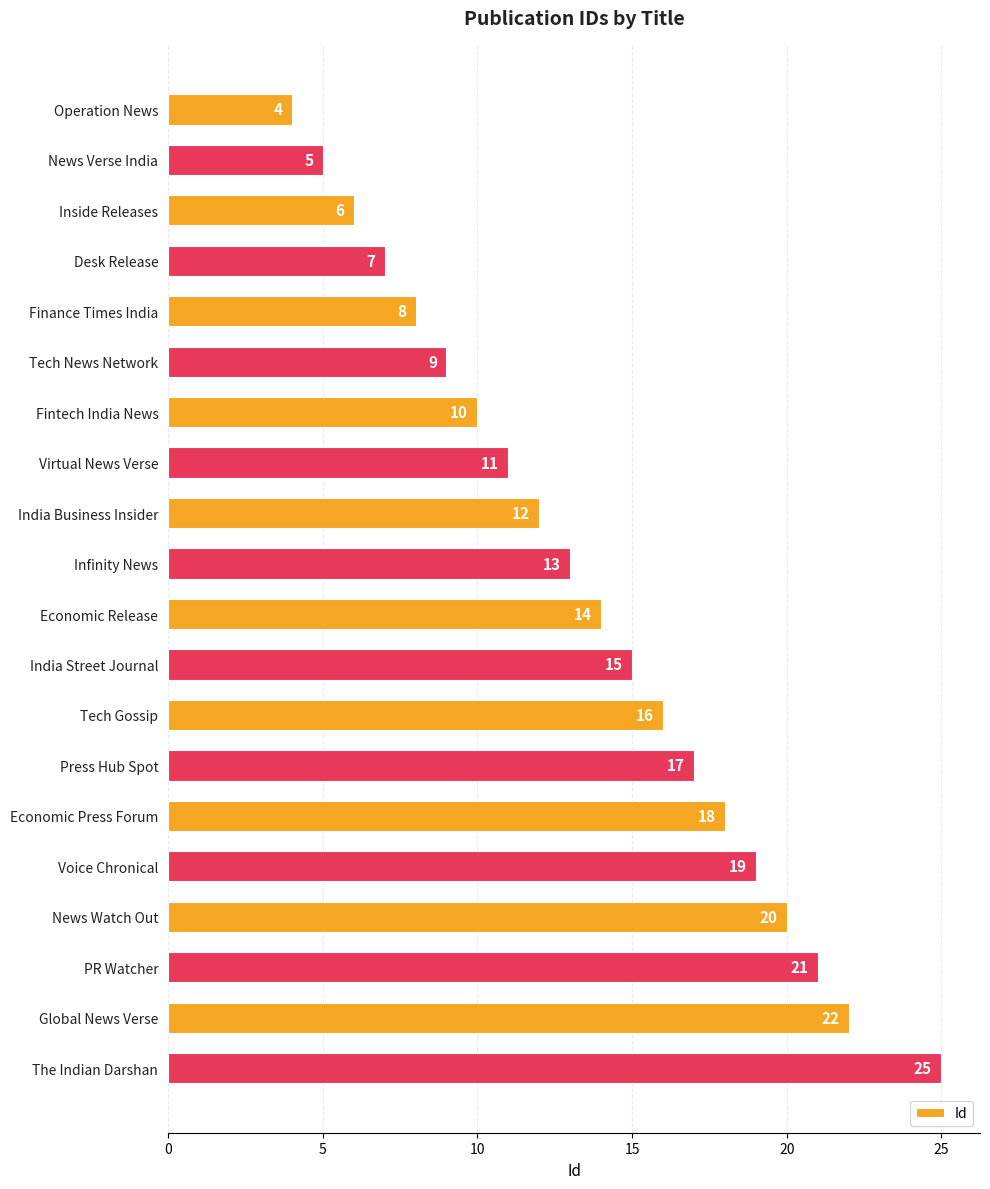

Between Tech Gossip and Infinity News, which is larger?

Tech Gossip